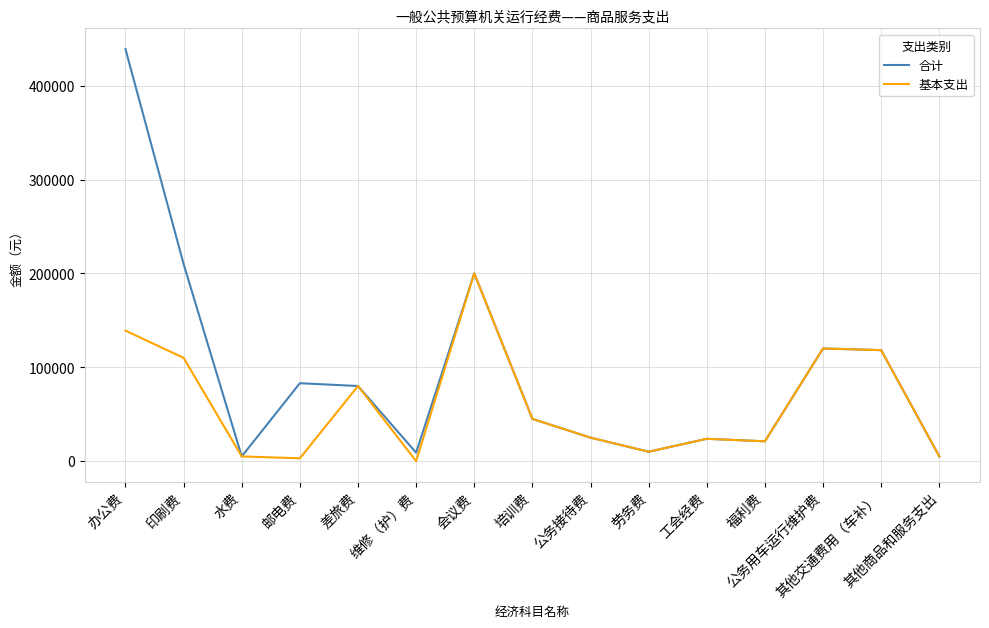

List the series in order of their peak value, lowest first.

基本支出, 合计